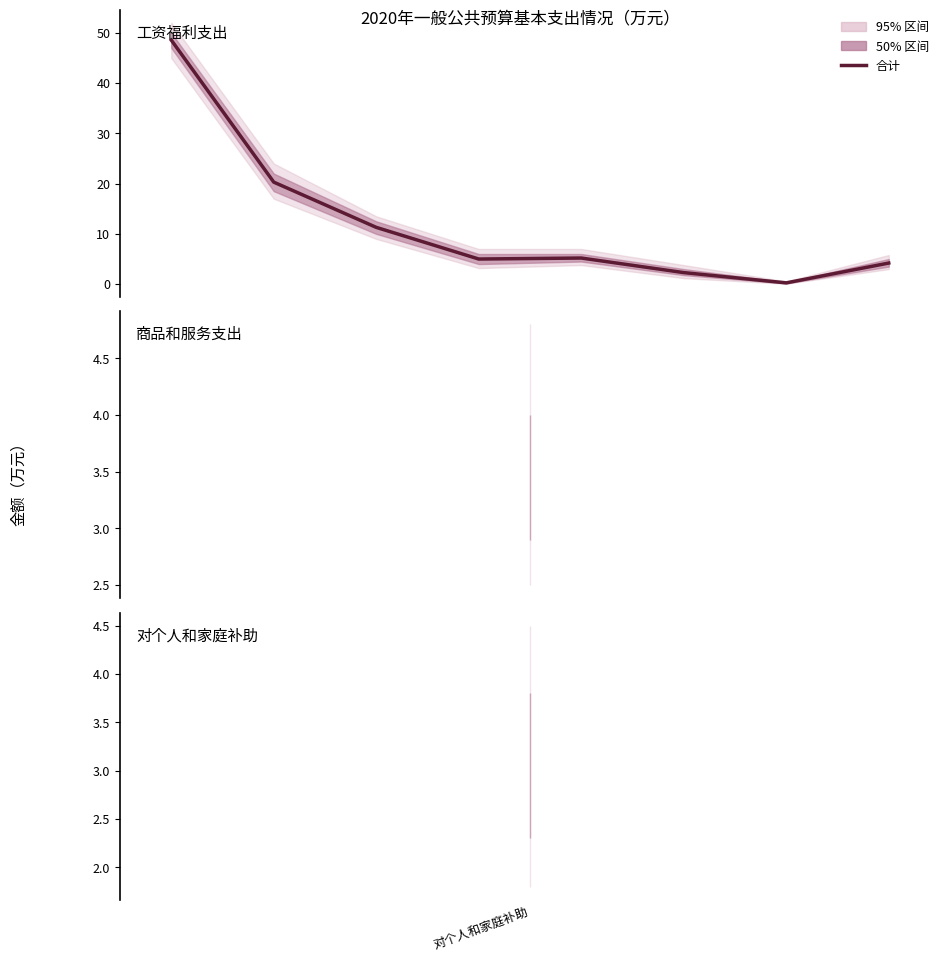

Reading right to left, list all the values displayed in this chart.

4.2	0.3	2.3	5.2	5.0	11.3	20.3	48.6